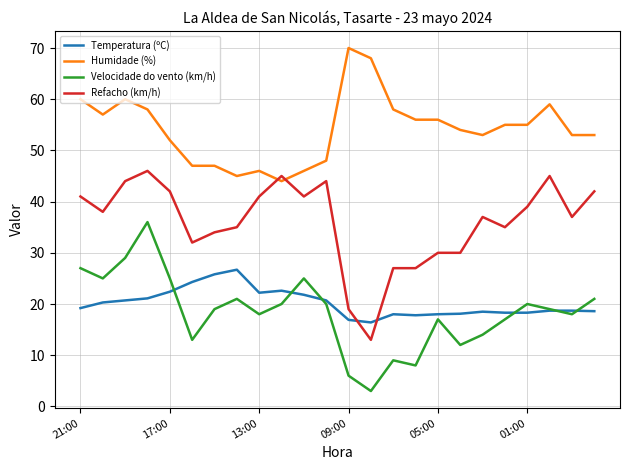

Rank the series by their maximum value, from lowest to highest.

Temperatura (ºC), Velocidade do vento (km/h), Refacho (km/h), Humidade (%)